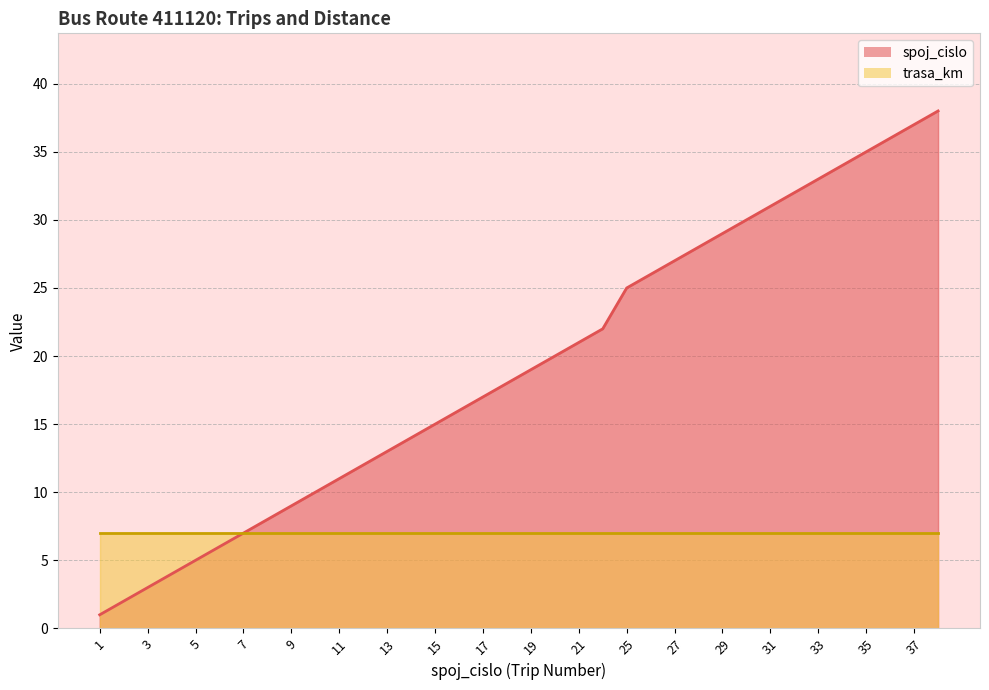

Reading left to right, list all the values displayed in this chart.

1	2	3	4	5	6	7	8	9	10	11	12	13	14	15	16	17	18	19	20	21	22	25	26	27	28	29	30	31	32	33	34	35	36	37	38